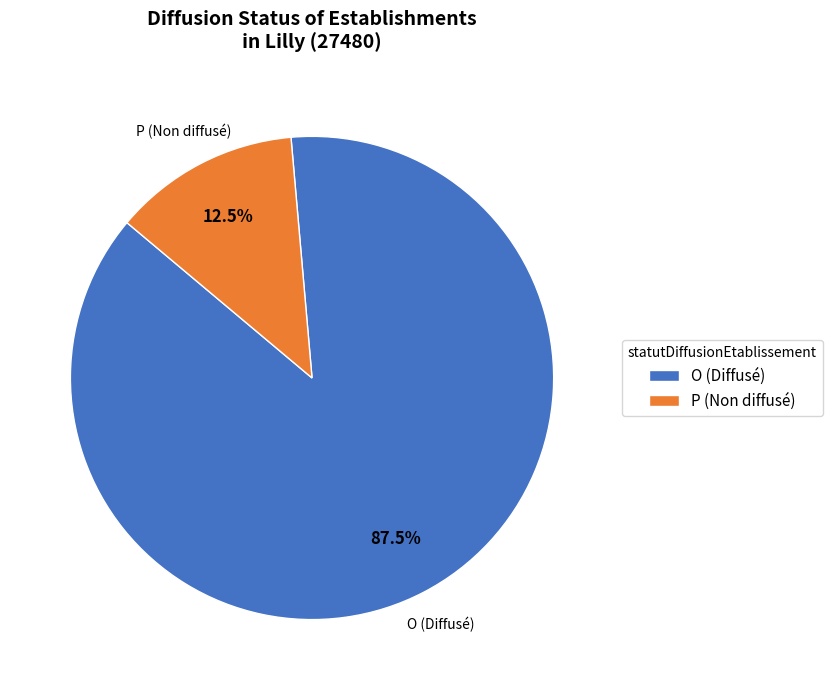

Count the number of slices in the pie.

2